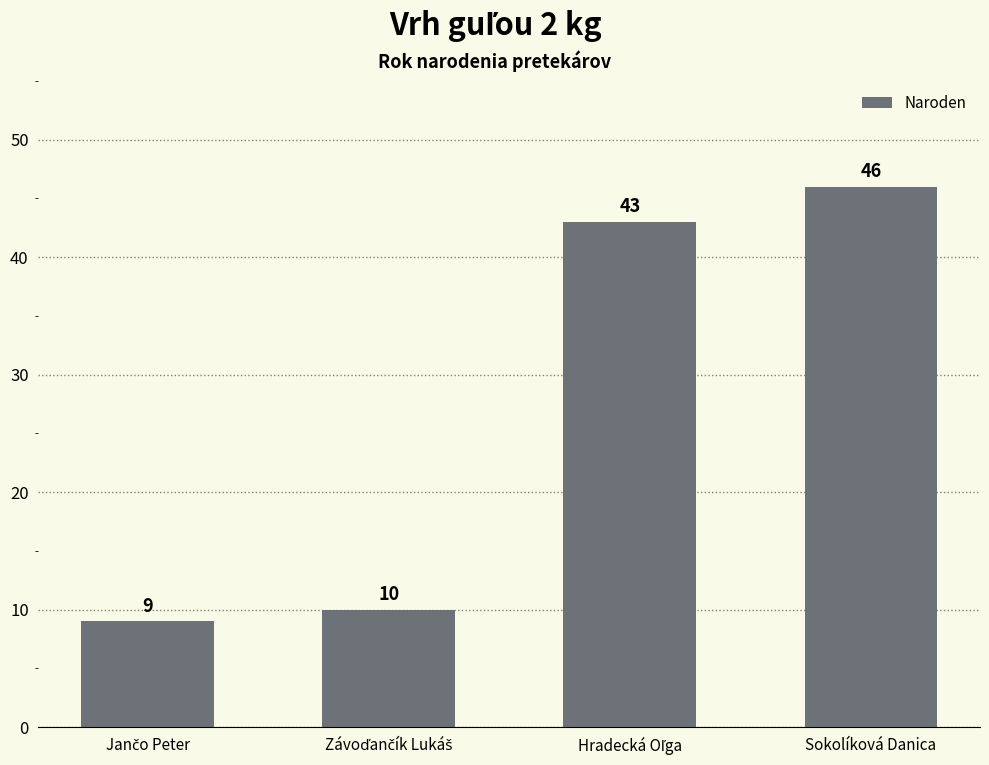

What is the smallest value displayed?

9